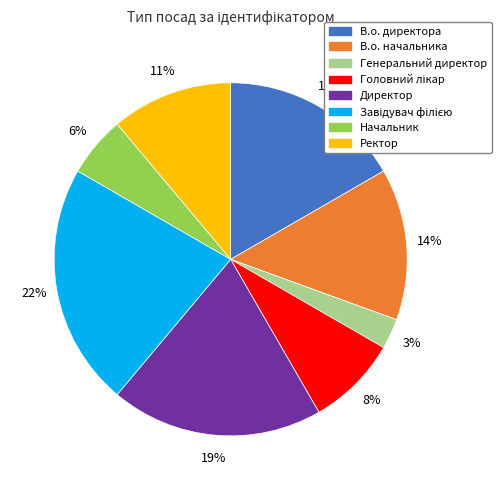

Between Ректор and Генеральний директор, which is larger?

Ректор